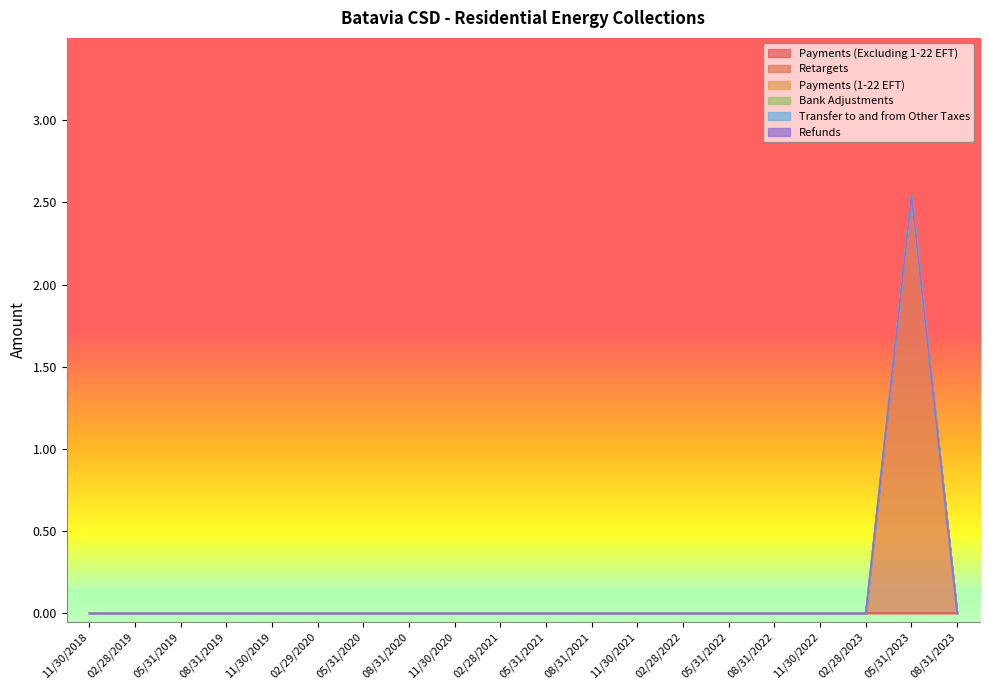

Which series has the largest total across all categories?

Retargets